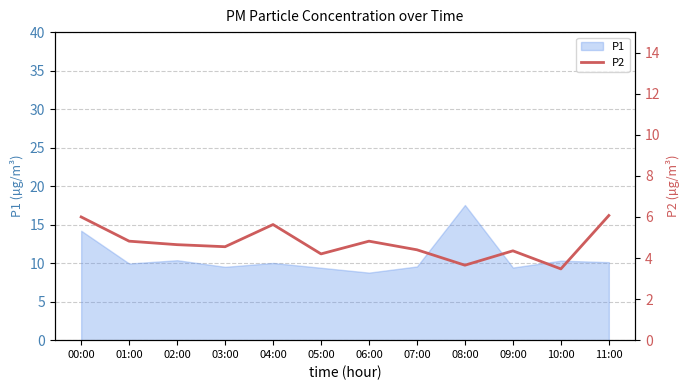

What is the label of the 11th point from the right?

01:00